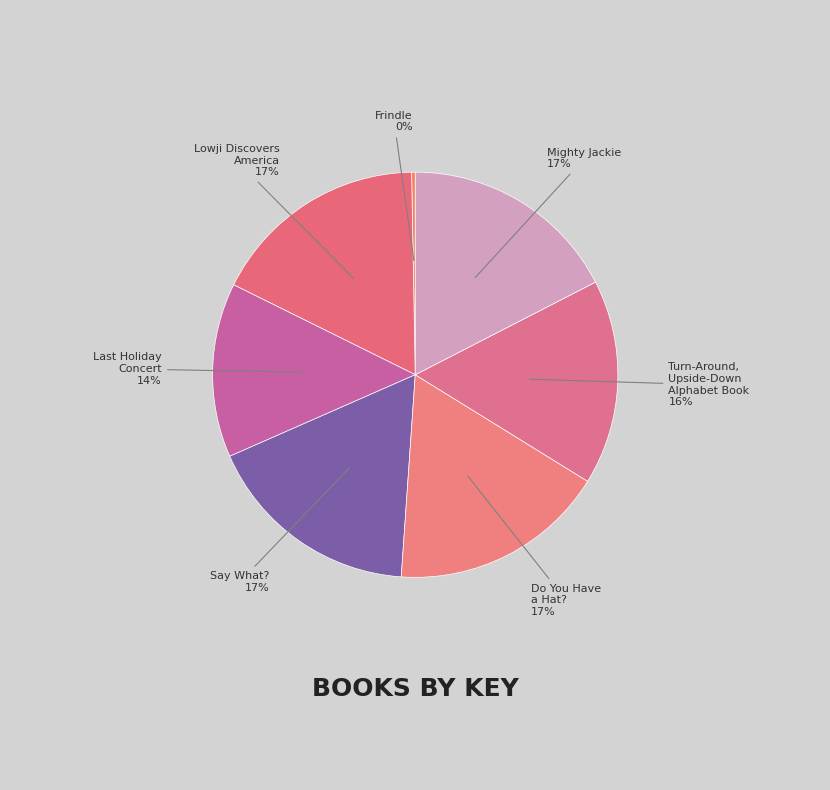

Count the number of slices in the pie.

7